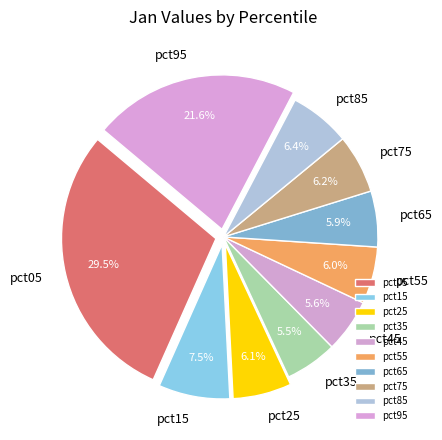

Which has a higher value, pct35 or pct25?

pct25